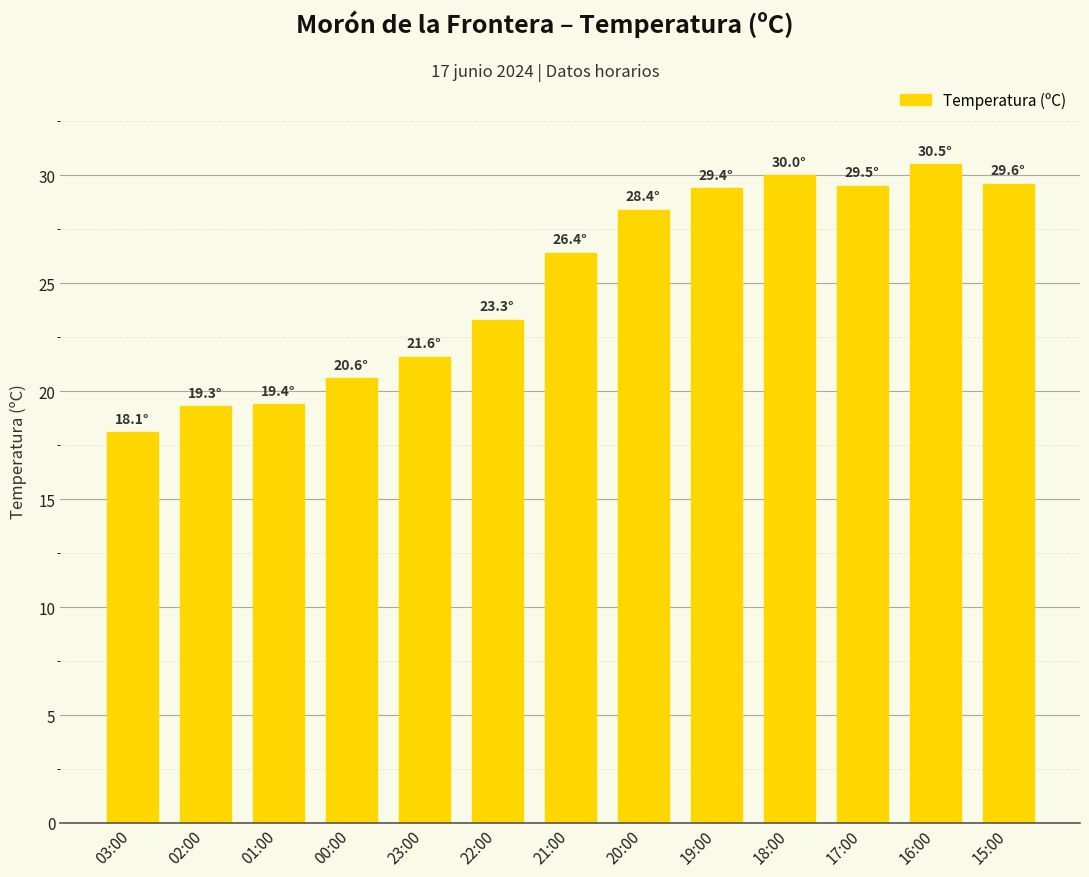

How many categories are shown in the chart?

13